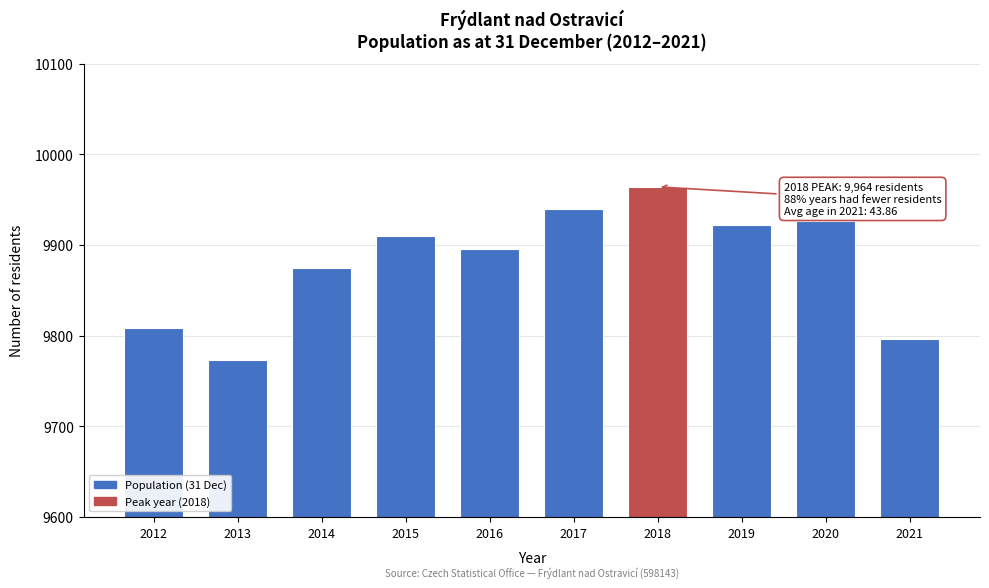

Reading left to right, extract all data points from this chart.

9808	9773	9874	9910	9895	9940	9964	9922	9926	9796